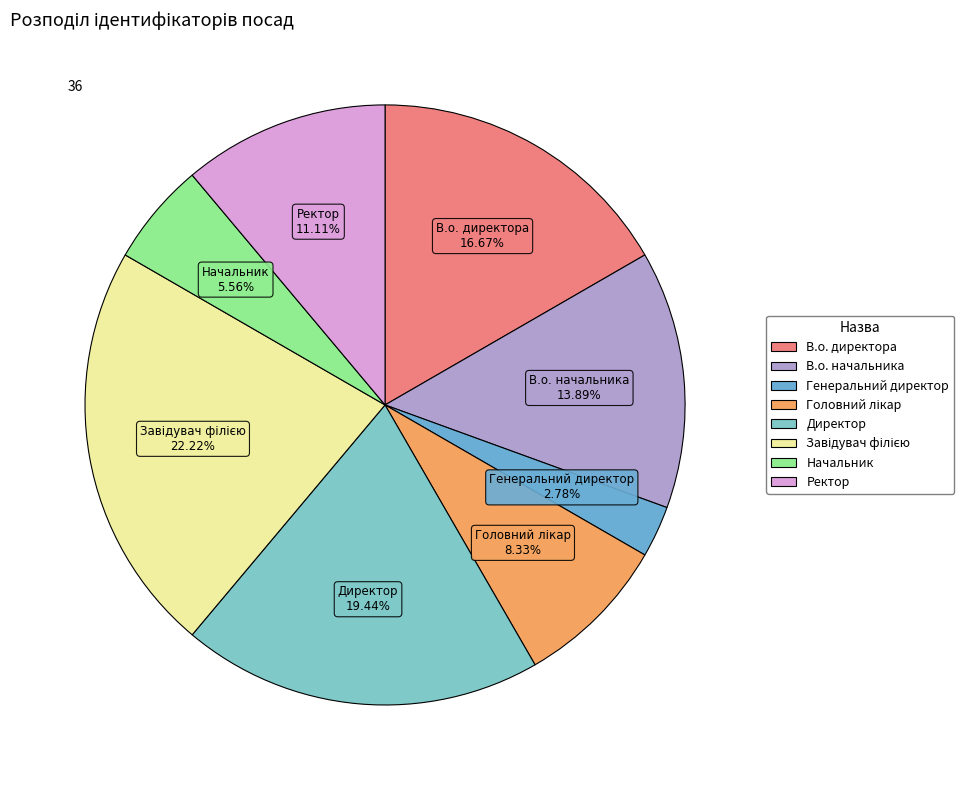

The В.о. директора slice represents 17% of the pie. True or false?

True